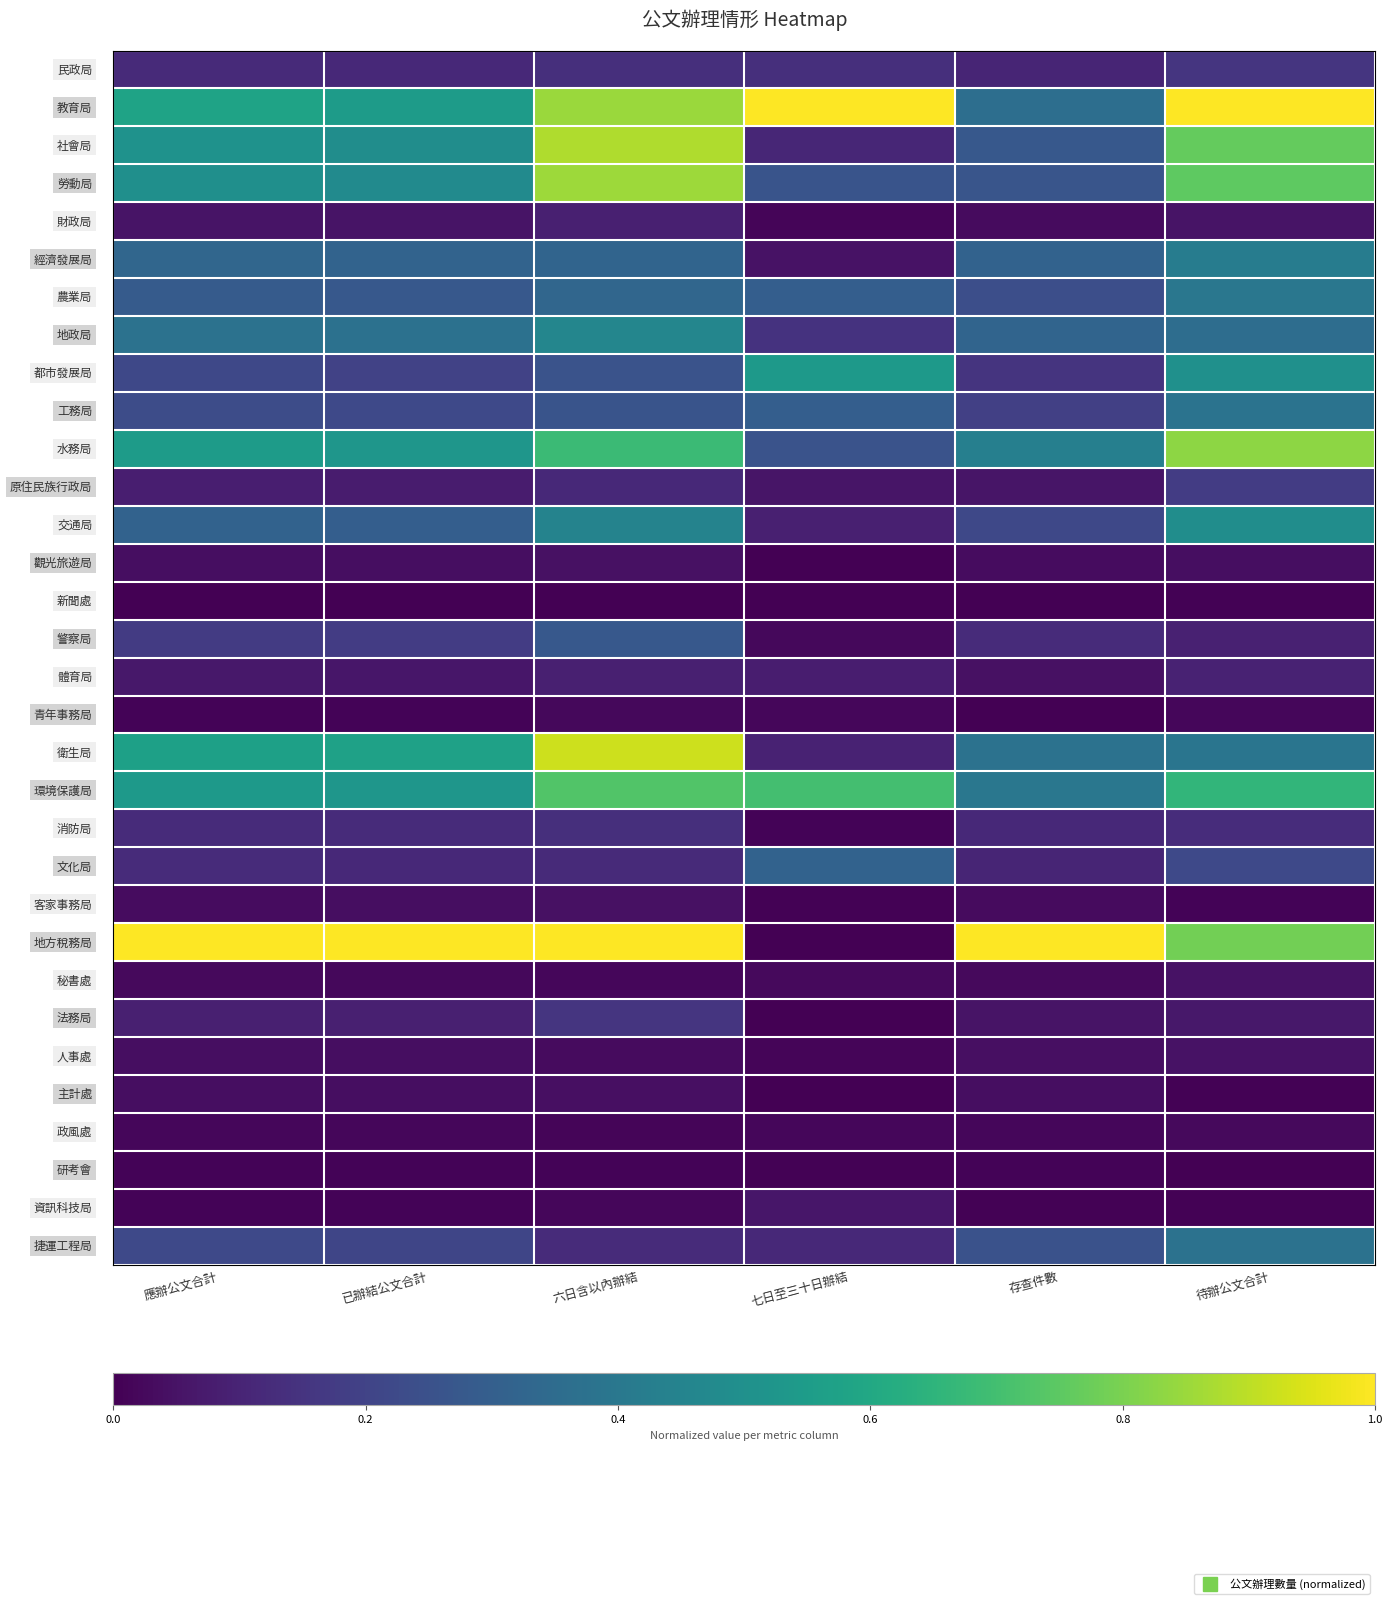

Count the number of data series in this chart.

32